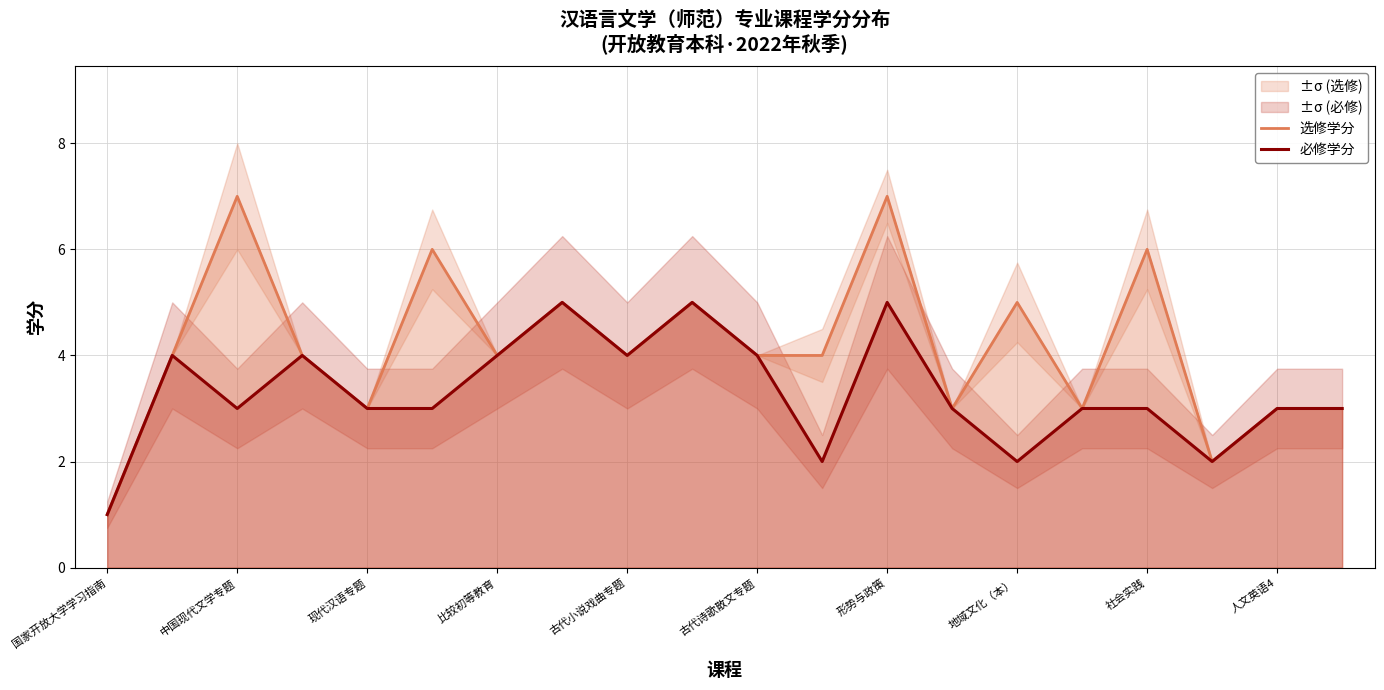

How many data points does each series have?

20